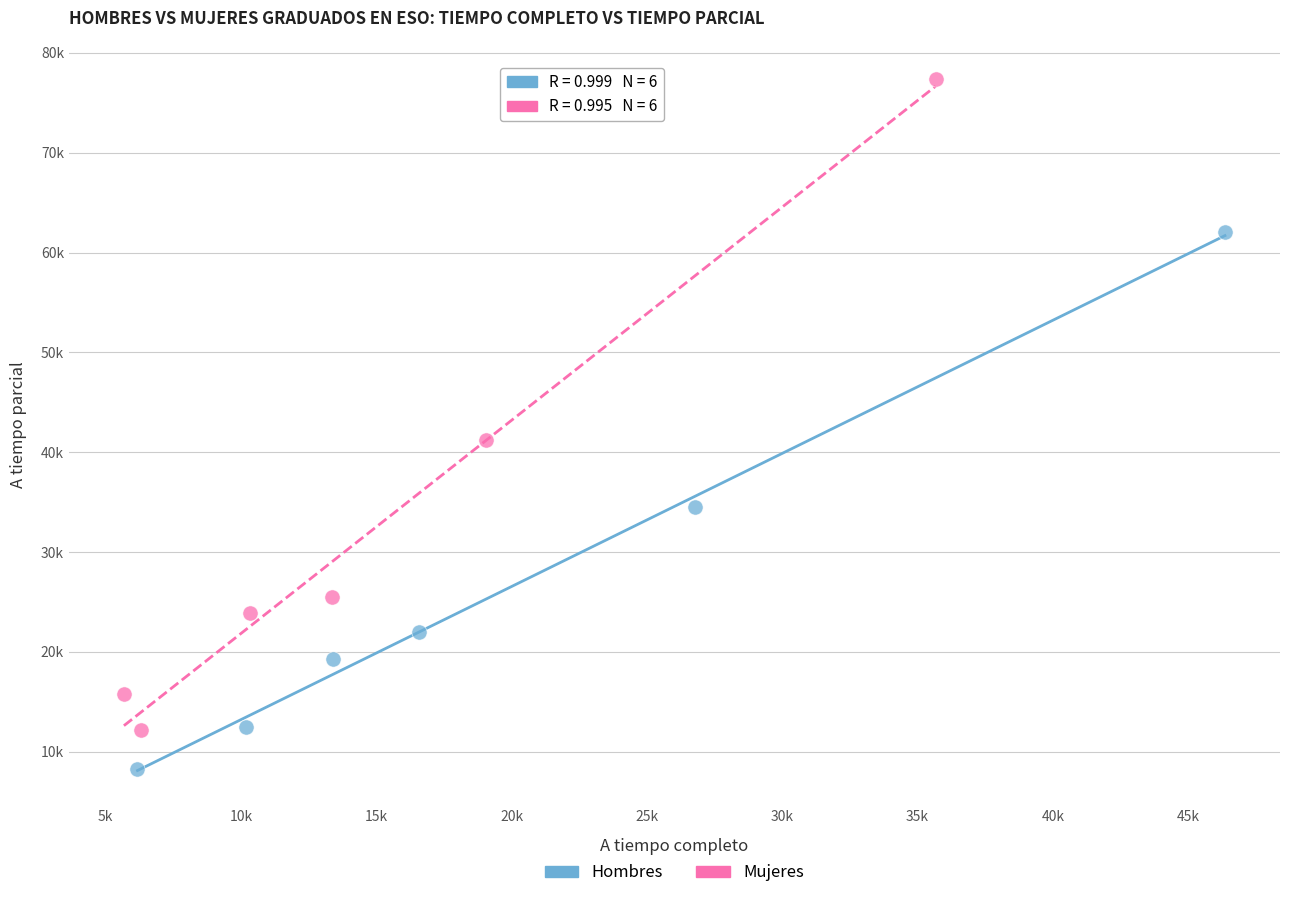

What are all the series names shown in the legend?

Hombres, Mujeres